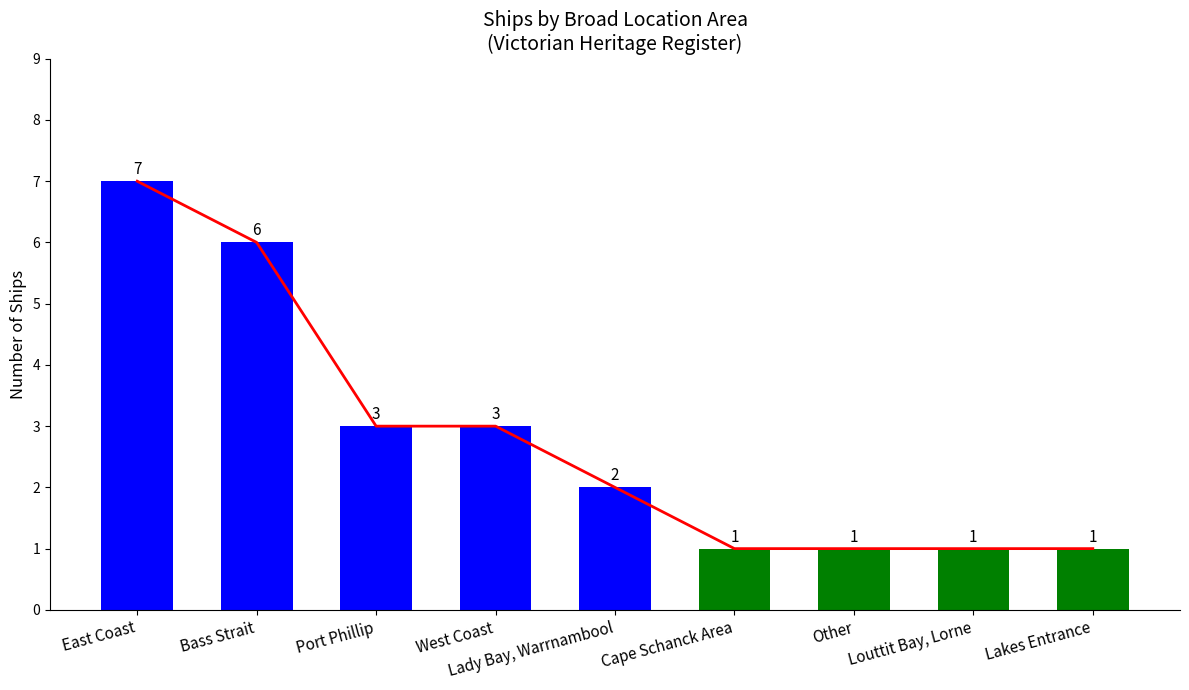

Which category has the highest value across all series?

East Coast